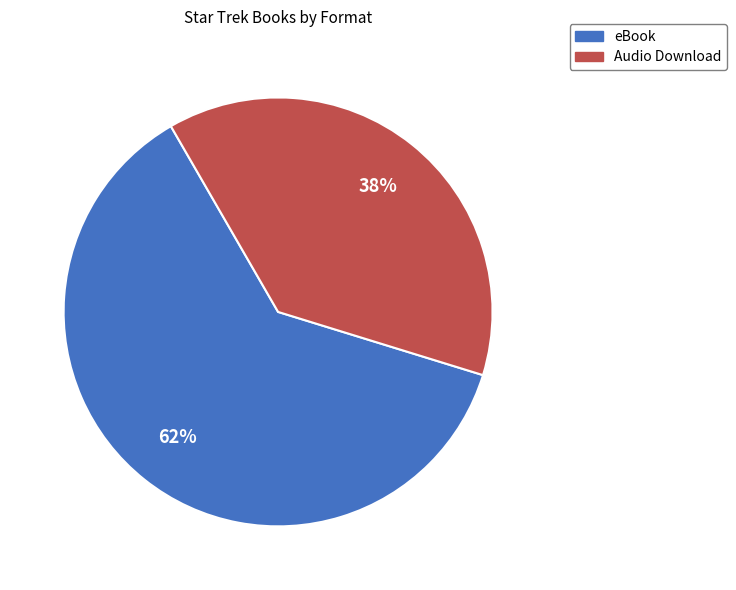

The Audio Download slice represents 32% of the pie. True or false?

False